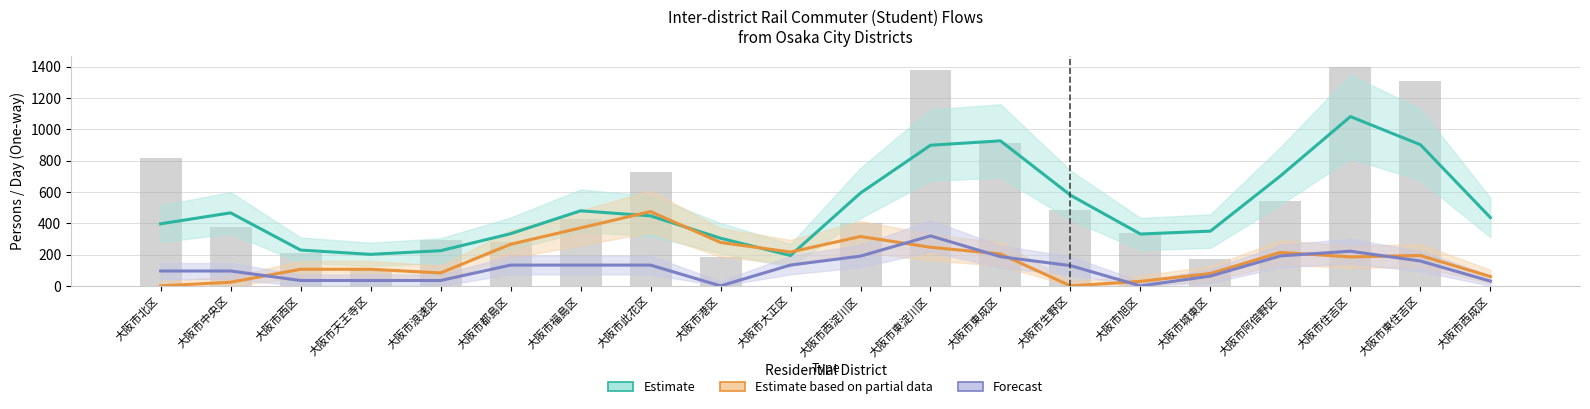

Count the number of data series in this chart.

3